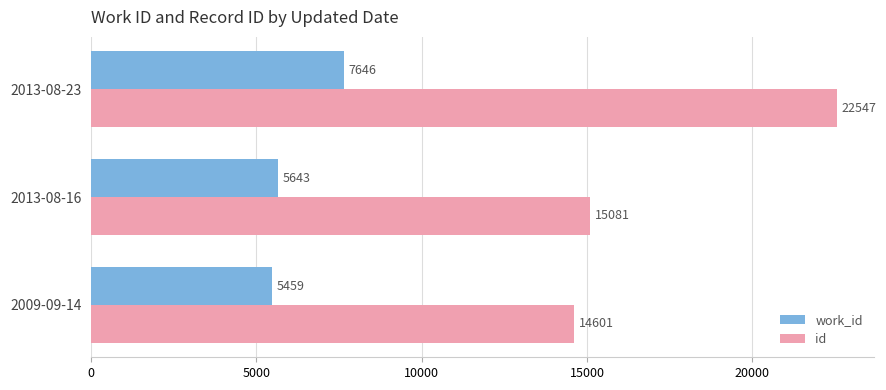

List the labels in order of work_id value, largest first.

2013-08-23, 2013-08-16, 2009-09-14